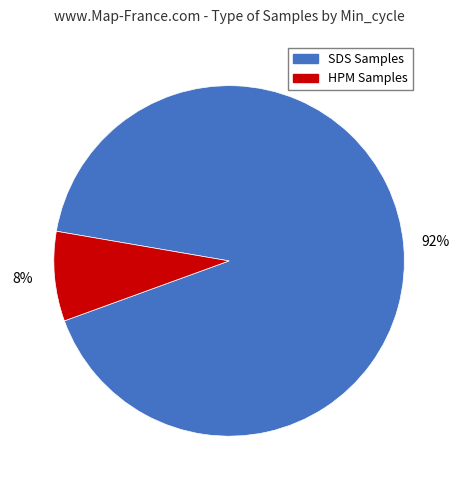

To the nearest percent, what is the average slice percentage?

50%